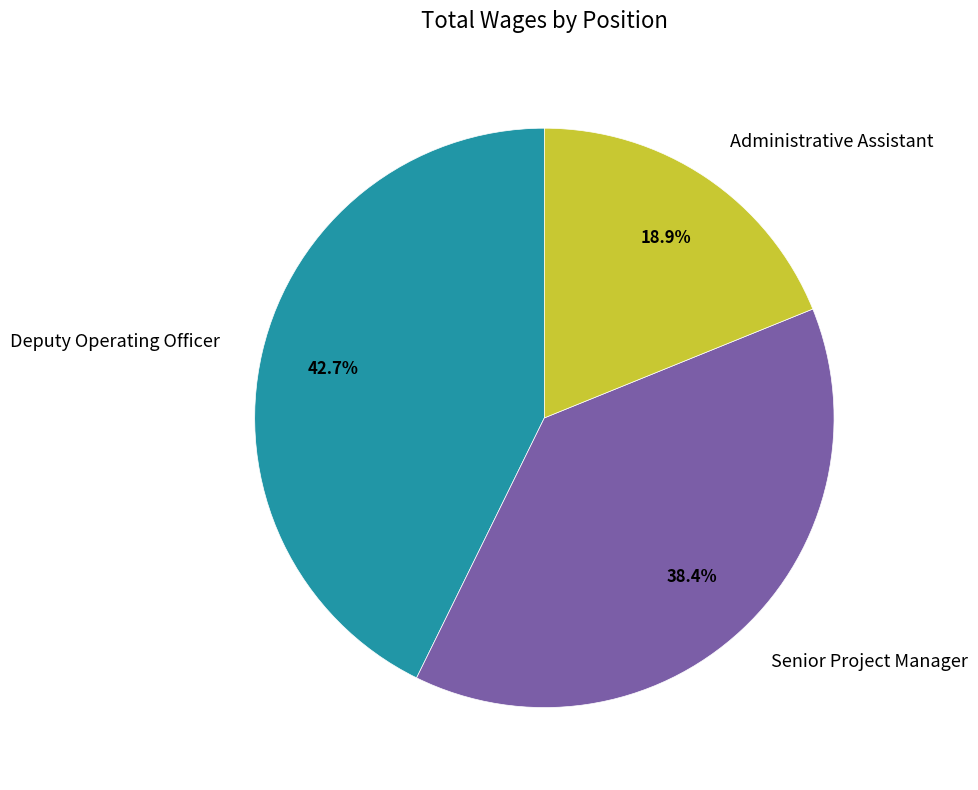

Between Deputy Operating Officer and Administrative Assistant, which is larger?

Deputy Operating Officer